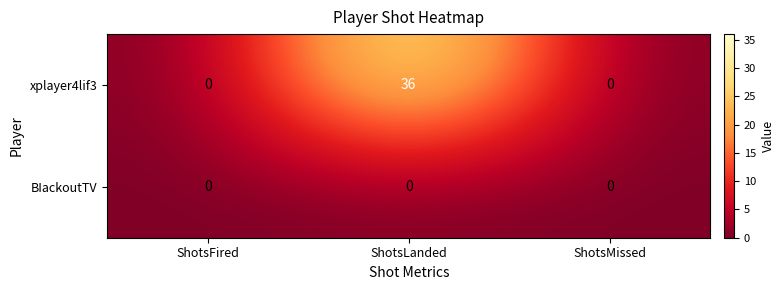

What is the difference between the maximum and minimum values in the xplayer4lif3 series?

36